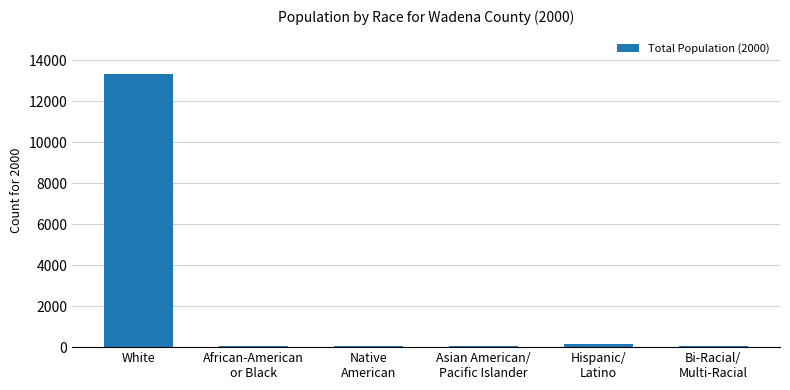

Is it true that the value at White is 7957?

False